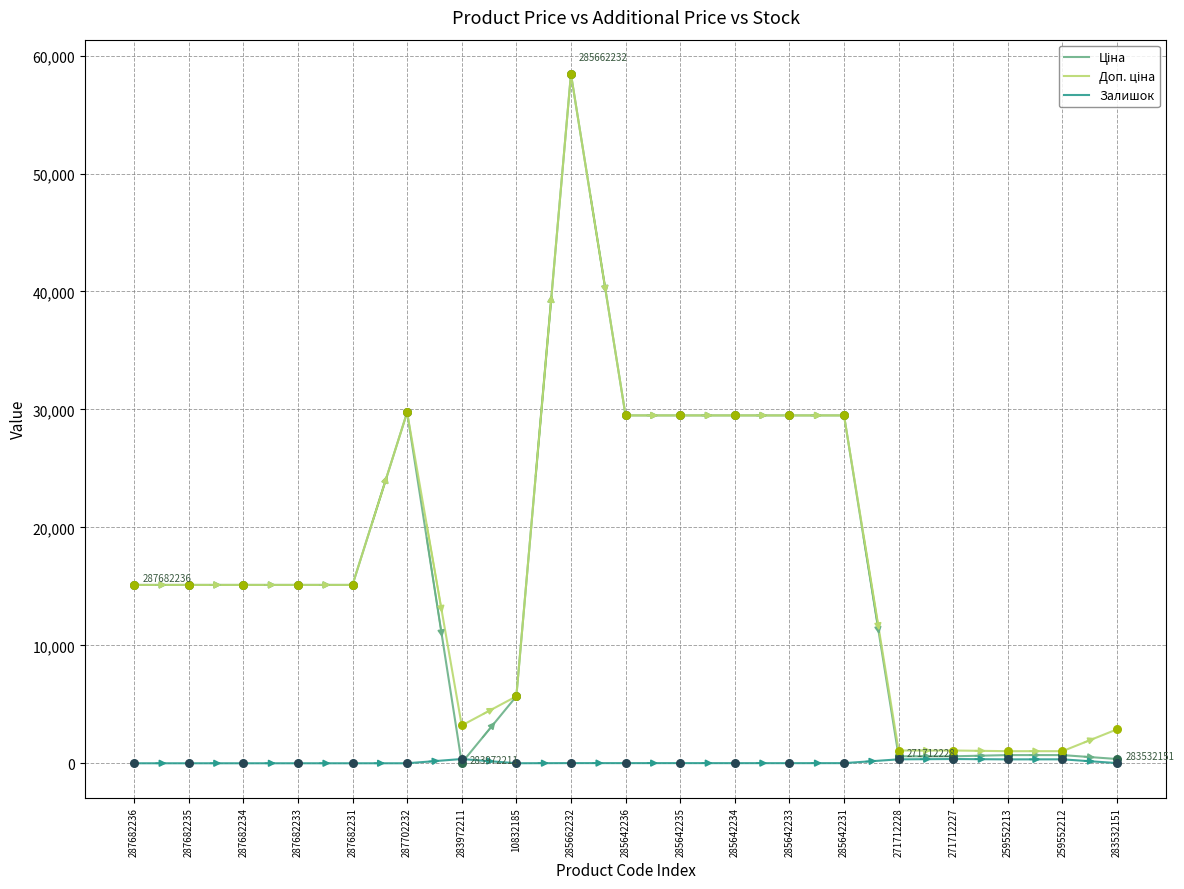

At how many categories does at least one series exceed 57450?

1